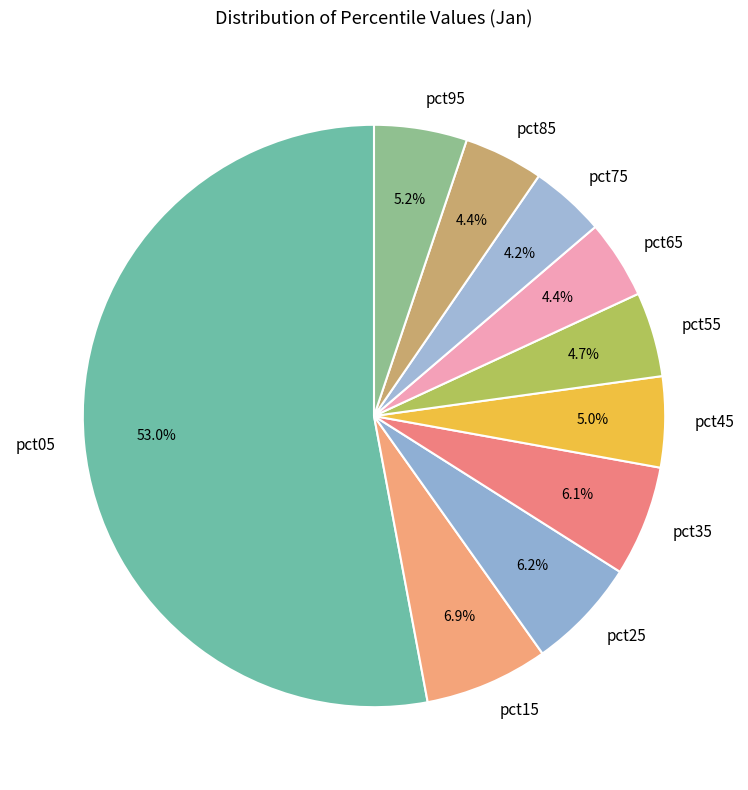

What is the largest slice in the pie chart?

pct05